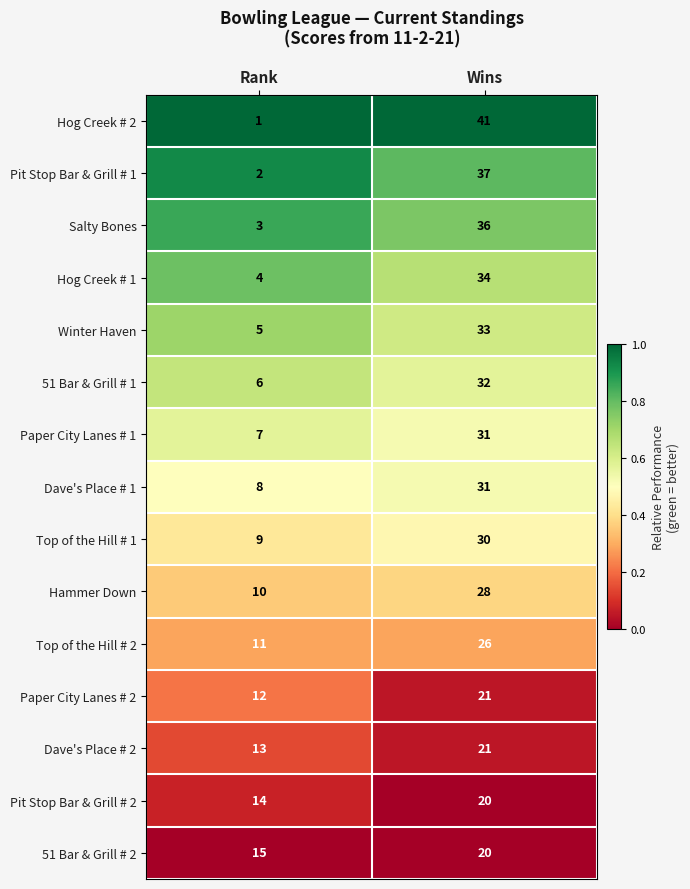

At Rank, list the series in order from largest to smallest.

51 Bar & Grill # 2, Pit Stop Bar & Grill # 2, Dave's Place # 2, Paper City Lanes # 2, Top of the Hill # 2, Hammer Down, Top of the Hill # 1, Dave's Place # 1, Paper City Lanes # 1, 51 Bar & Grill # 1, Winter Haven, Hog Creek # 1, Salty Bones, Pit Stop Bar & Grill # 1, Hog Creek # 2